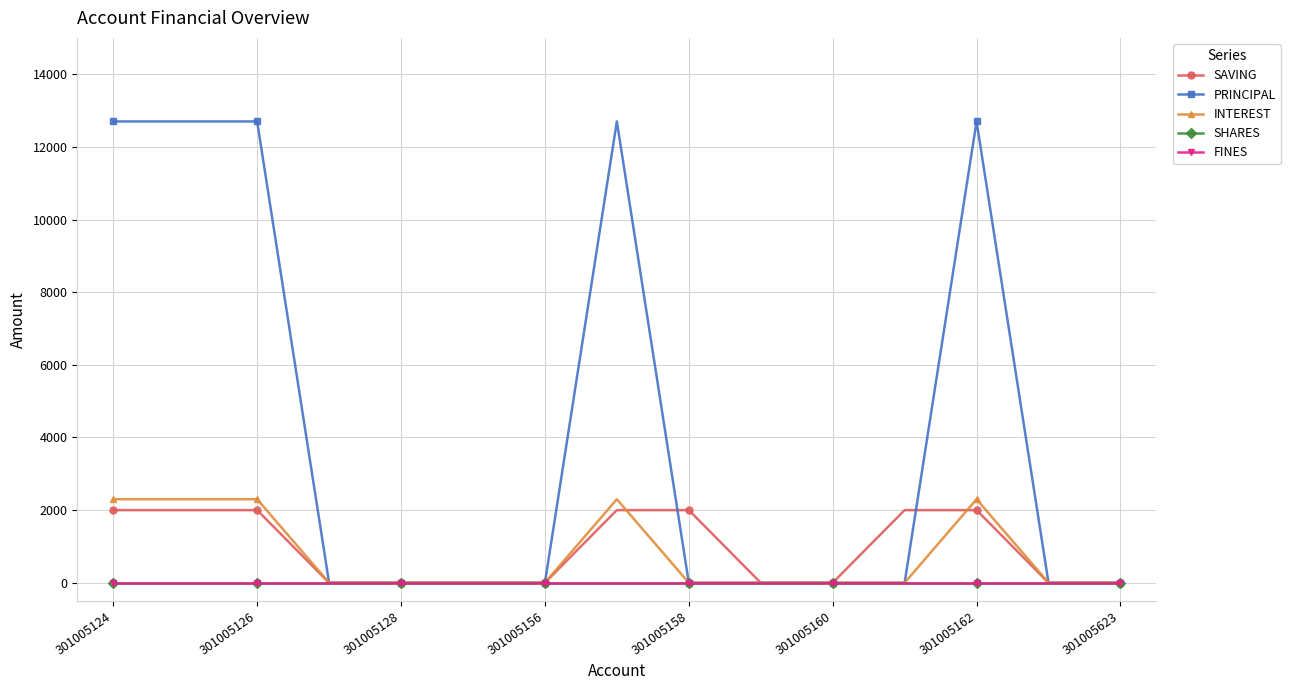

Is this an area chart (filled region under the line)?

No